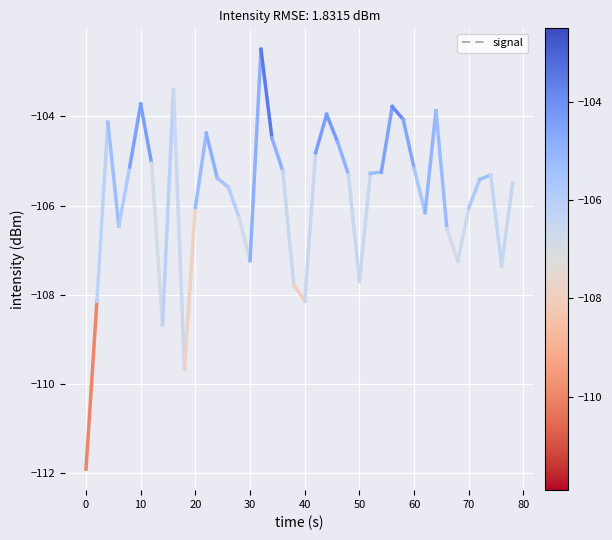

What is the minimum value shown in the chart?

-111.9